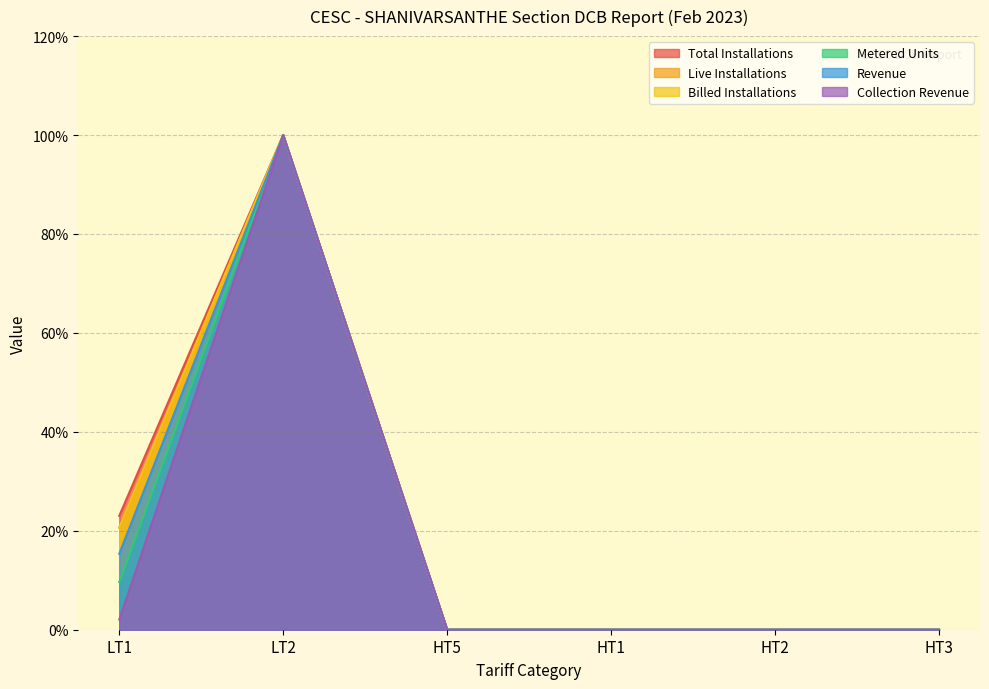

List the series in order of their peak value, highest first.

Total Installations, Live Installations, Billed Installations, Metered Units, Revenue, Collection Revenue